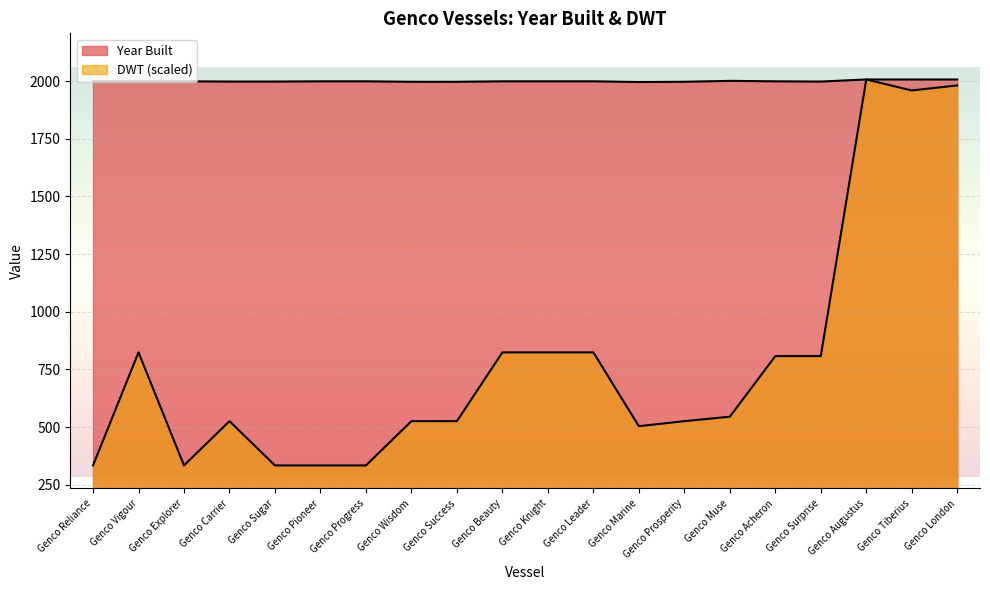

What is the greatest value displayed?

2007.0